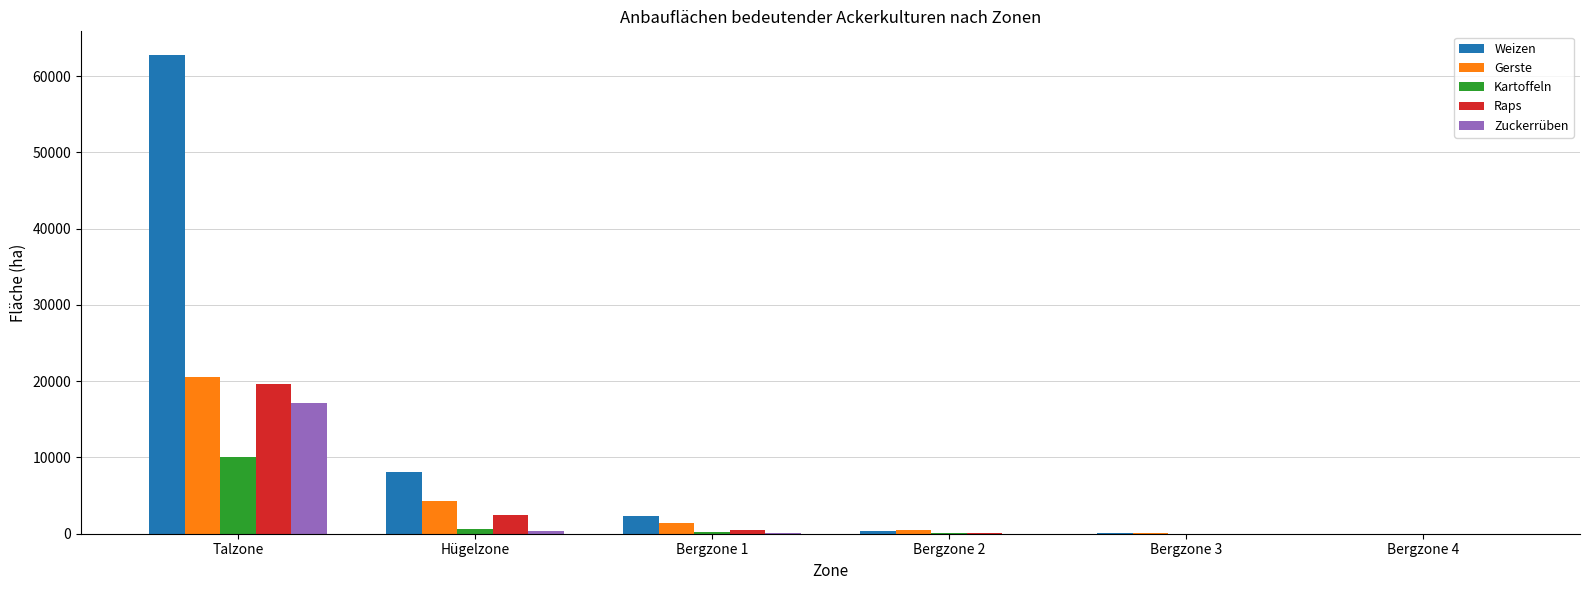

Which series has the largest total across all categories?

Weizen